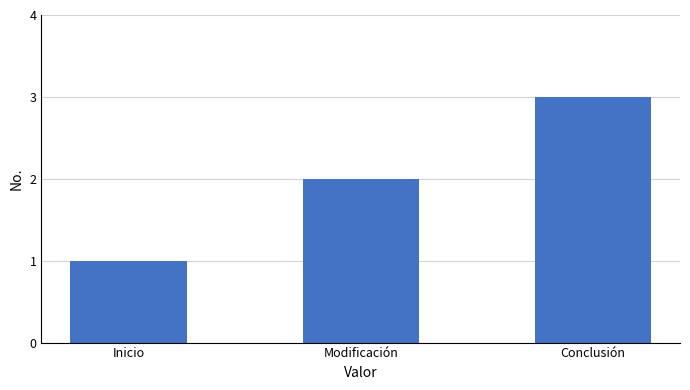

Rank the categories by value from highest to lowest.

Conclusión, Modificación, Inicio